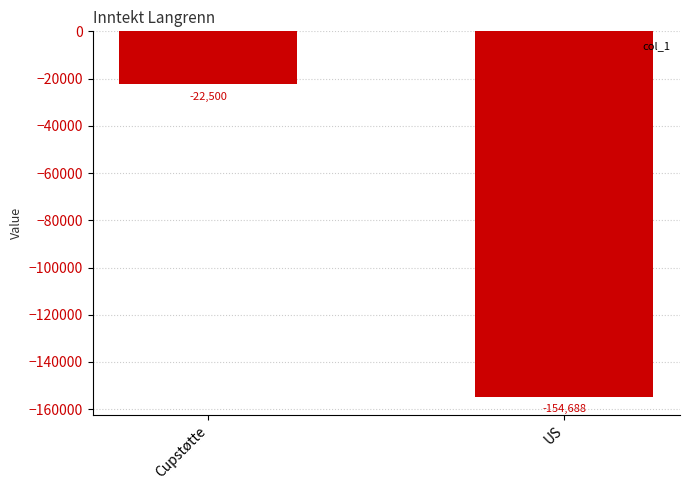

How many values are below -22500?

1